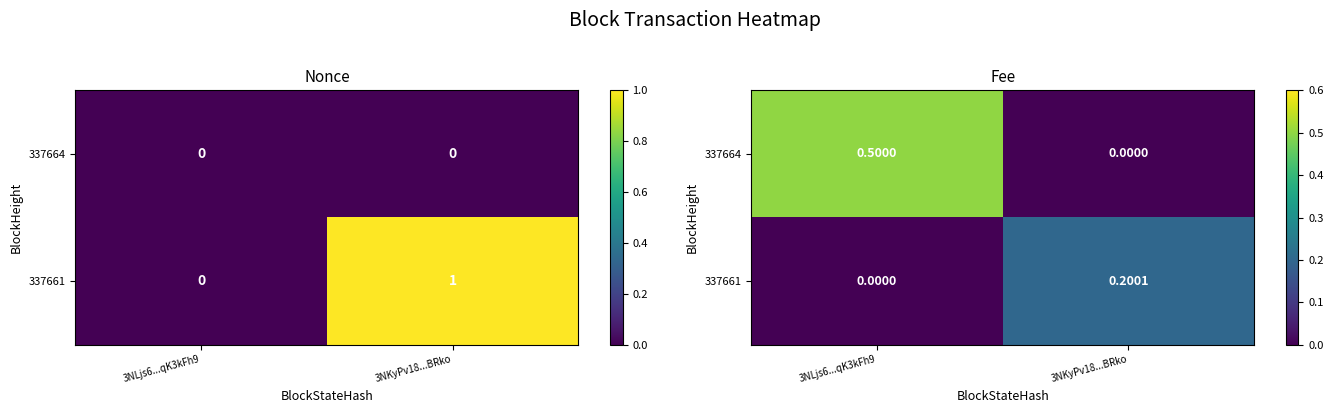

True or false: 337661 has a value of 0.0 at 3NLjs6...qK3kFh9.

True